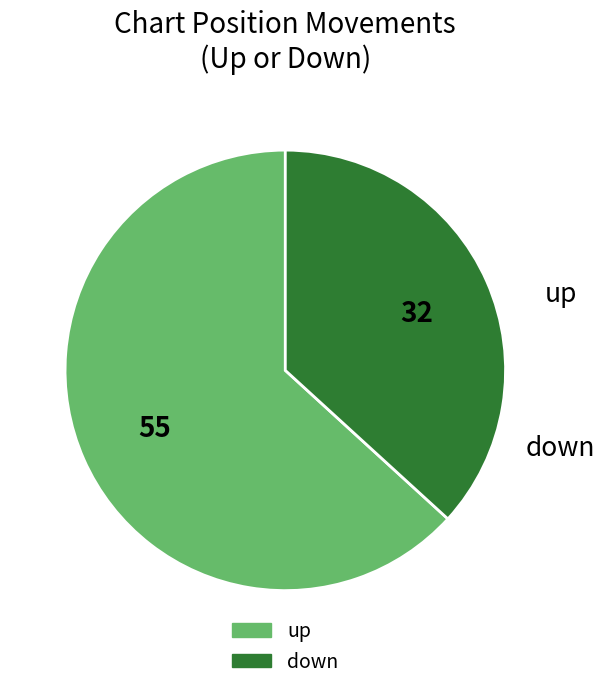

Between down and up, which is larger?

up